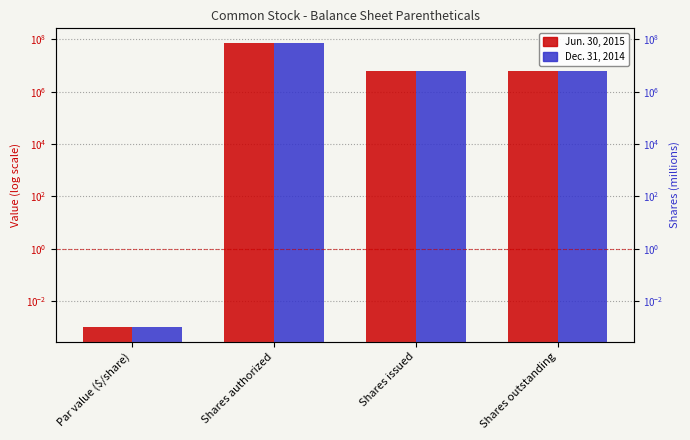

What is the label of the 4th bar from the left?

Shares outstanding